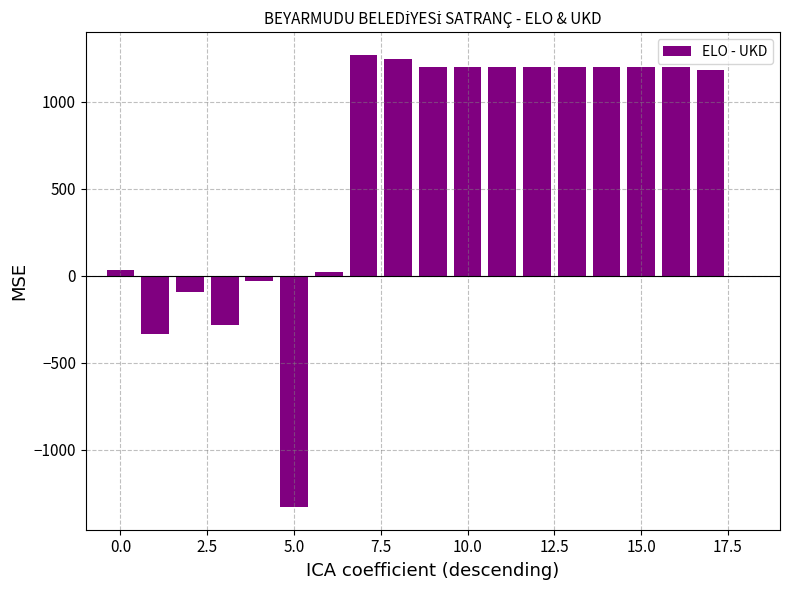

What is the maximum value shown in the chart?

1269